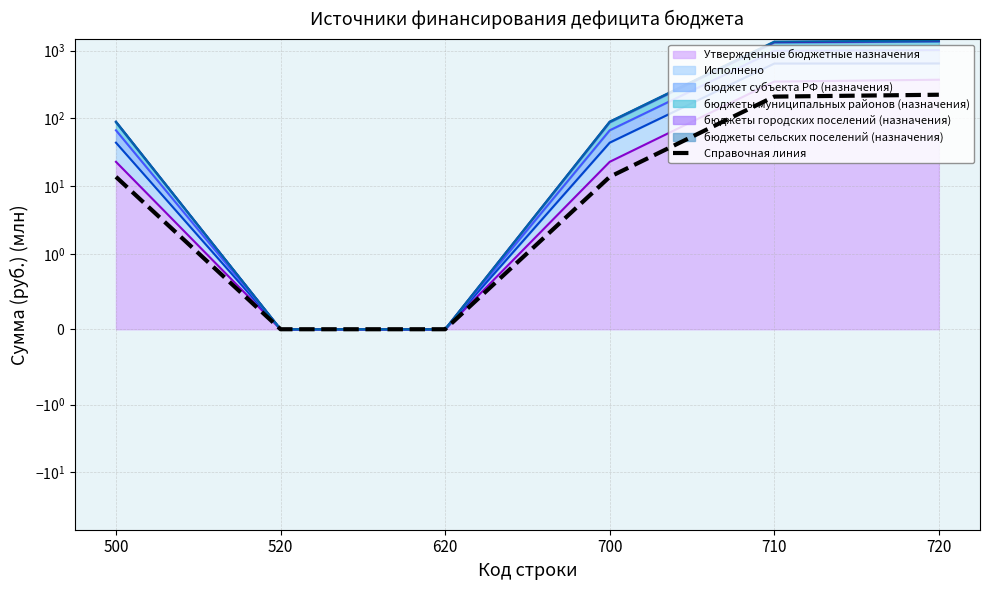

What is the value of the 5th point from the left?

209.5